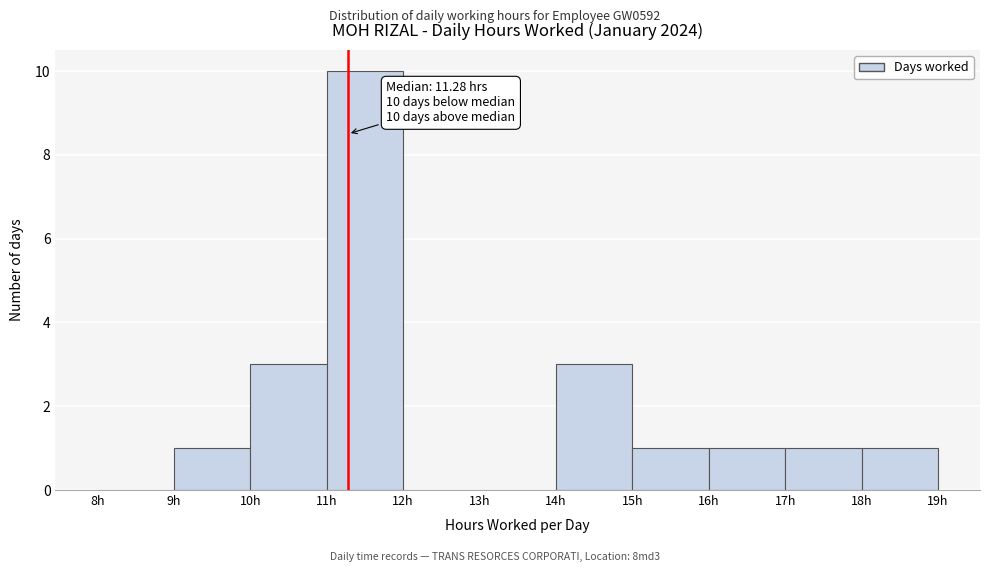

Over which range of the x-axis is the bar tallest?

11 to 12